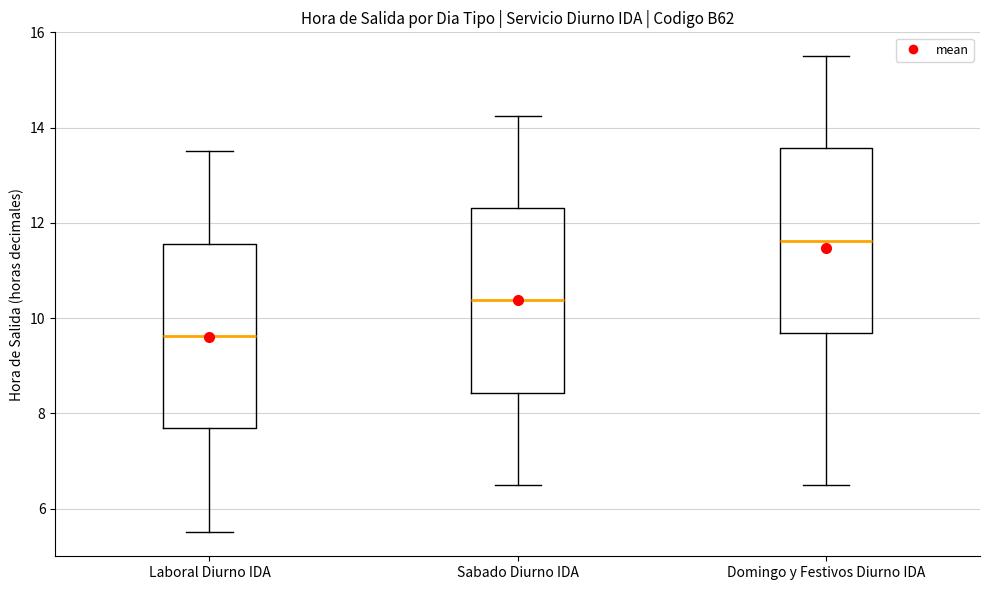

Where does the upper whisker of the box for Laboral Diurno IDA end on the y-axis? The values are not printed on the chart, so give them approximately, as read against the axis.

13.6